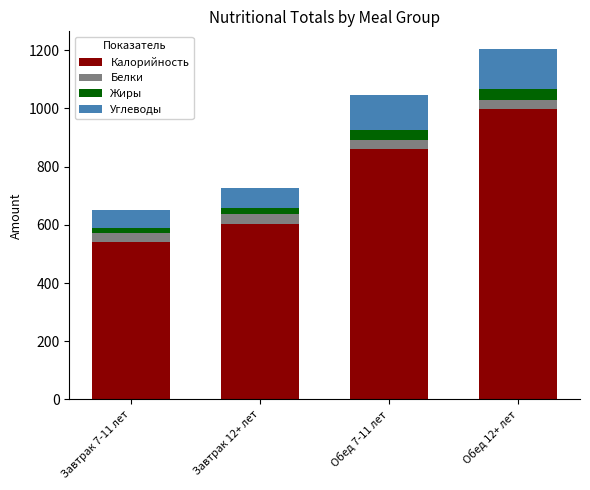

At which label is Калорийность closest to 768?

Обед 7-11 лет